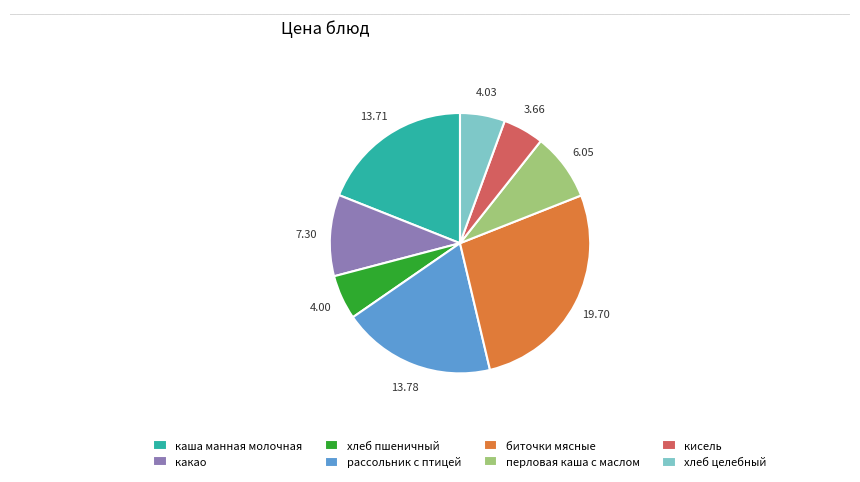

Combined, do какао and рассольник с птицей account for over 50%?

No